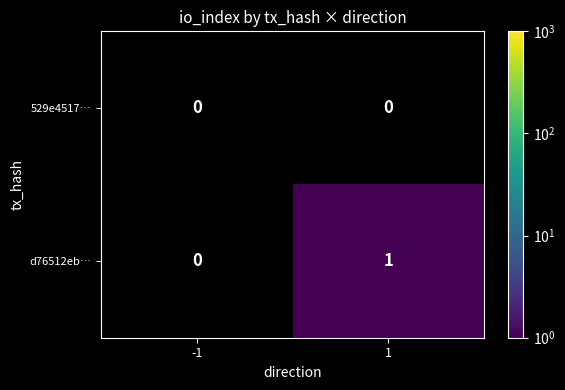

List the series in order of their peak value, highest first.

d76512eb…, 529e4517…